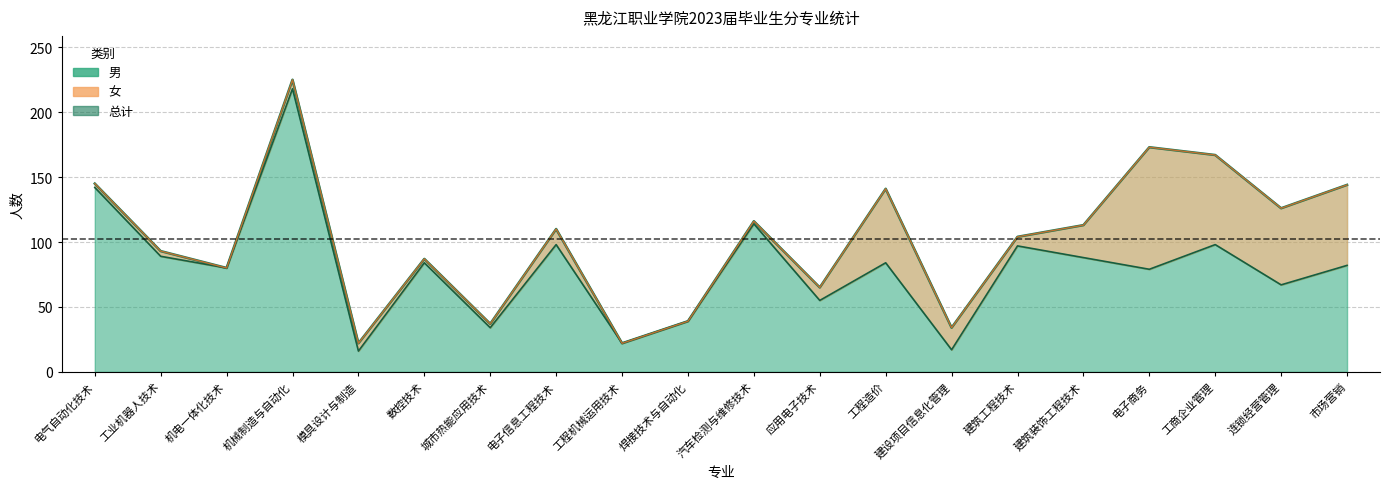

How many points are higher than both their immediate neighbors (excluding endpoints)?

6